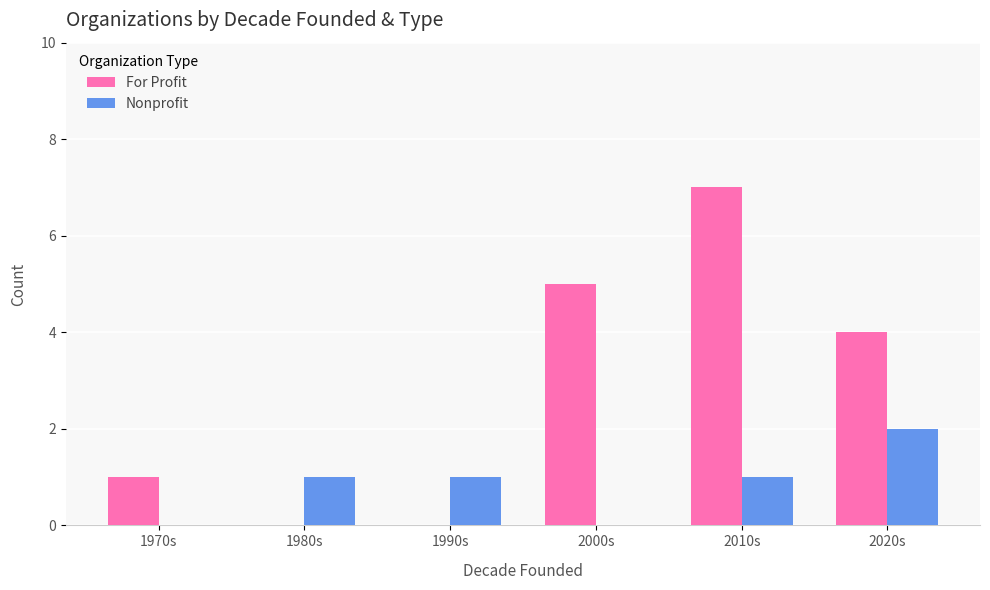

Is it true that Nonprofit equals 1 at 1980s?

True